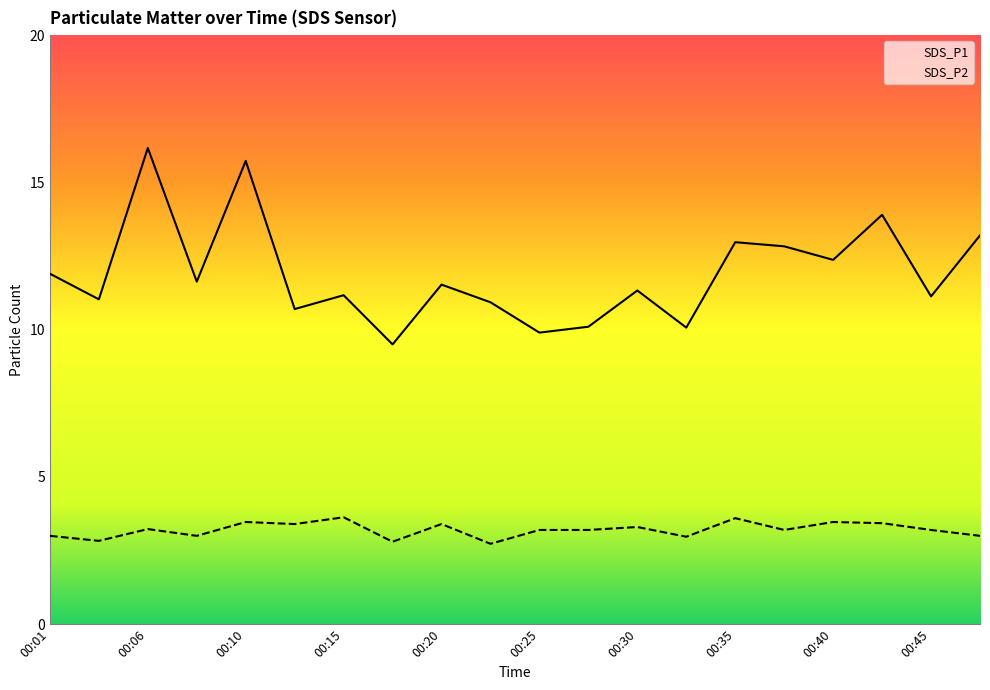

At which label is SDS_P1 closest to 12?

00:01